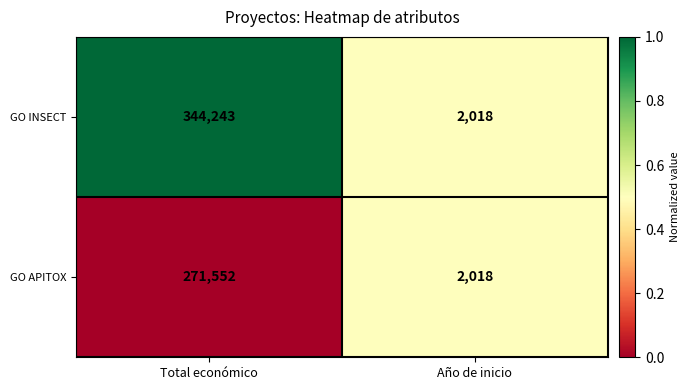

How many values in the GO INSECT series are below 344243?

1